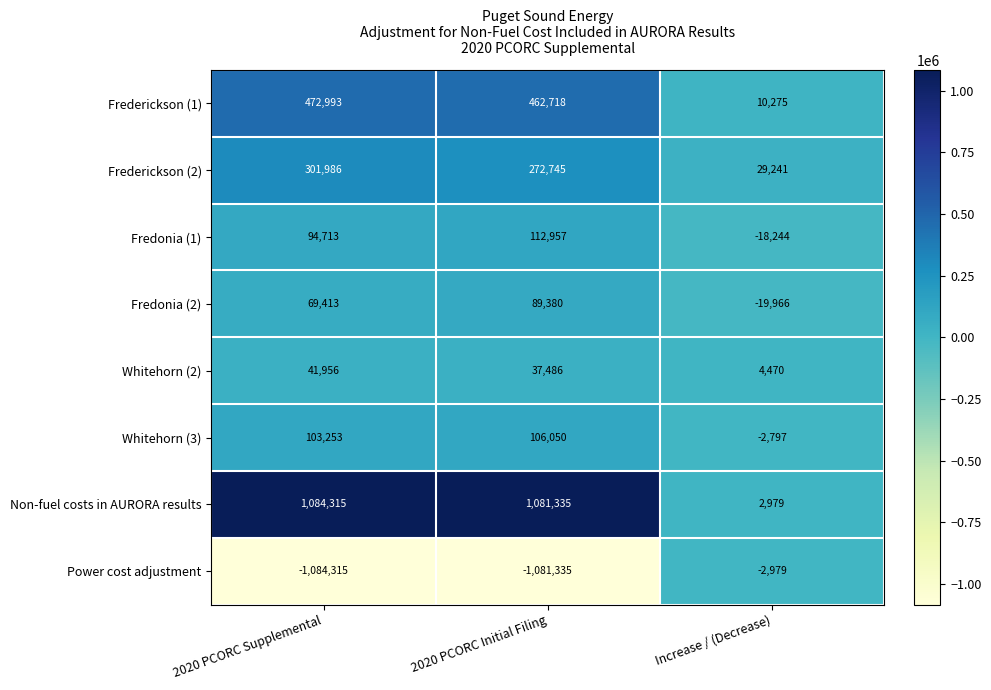

Reading left to right, what are all the values shown in this chart?

Frederickson (1): 2020 PCORC Supplemental=472993	2020 PCORC Initial Filing=462718	Increase / (Decrease)=10275
Frederickson (2): 2020 PCORC Supplemental=301986	2020 PCORC Initial Filing=272745	Increase / (Decrease)=29241
Fredonia (1): 2020 PCORC Supplemental=94713	2020 PCORC Initial Filing=112957	Increase / (Decrease)=-18244
Fredonia (2): 2020 PCORC Supplemental=69413	2020 PCORC Initial Filing=89380	Increase / (Decrease)=-19966
Whitehorn (2): 2020 PCORC Supplemental=41956	2020 PCORC Initial Filing=37486	Increase / (Decrease)=4470
Whitehorn (3): 2020 PCORC Supplemental=103253	2020 PCORC Initial Filing=106050	Increase / (Decrease)=-2797
Non-fuel costs in AURORA results: 2020 PCORC Supplemental=1084315	2020 PCORC Initial Filing=1081335	Increase / (Decrease)=2979
Power cost adjustment: 2020 PCORC Supplemental=-1084315	2020 PCORC Initial Filing=-1081335	Increase / (Decrease)=-2979